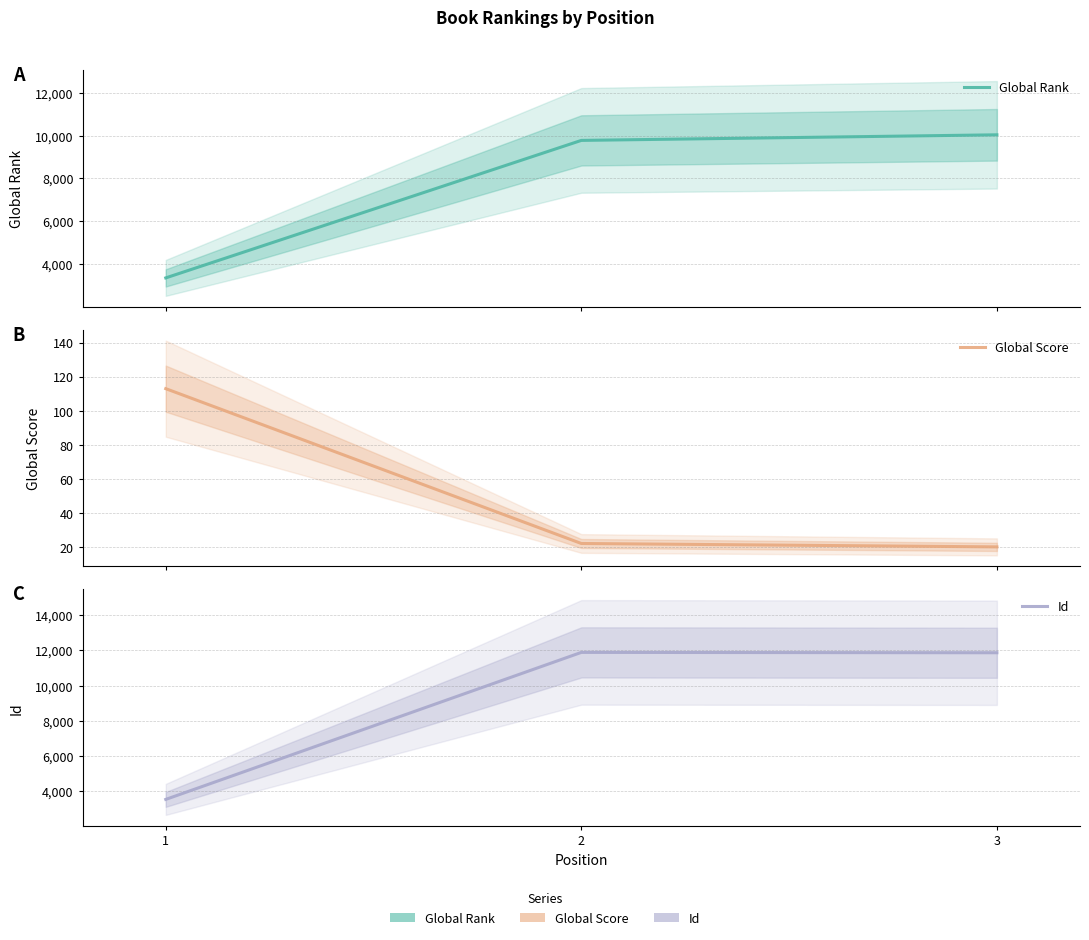

Where does the Global Rank series first go above 9772?

3